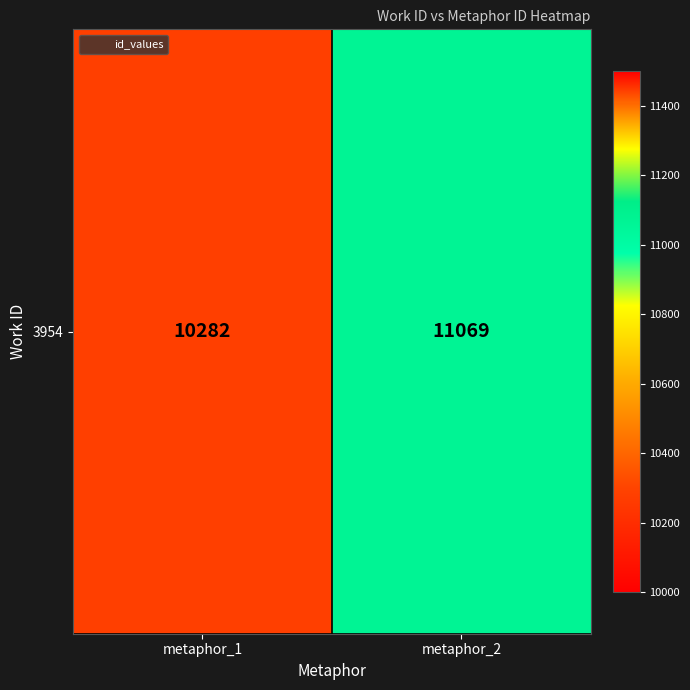

Reading left to right, extract all data points from this chart.

10282	11069